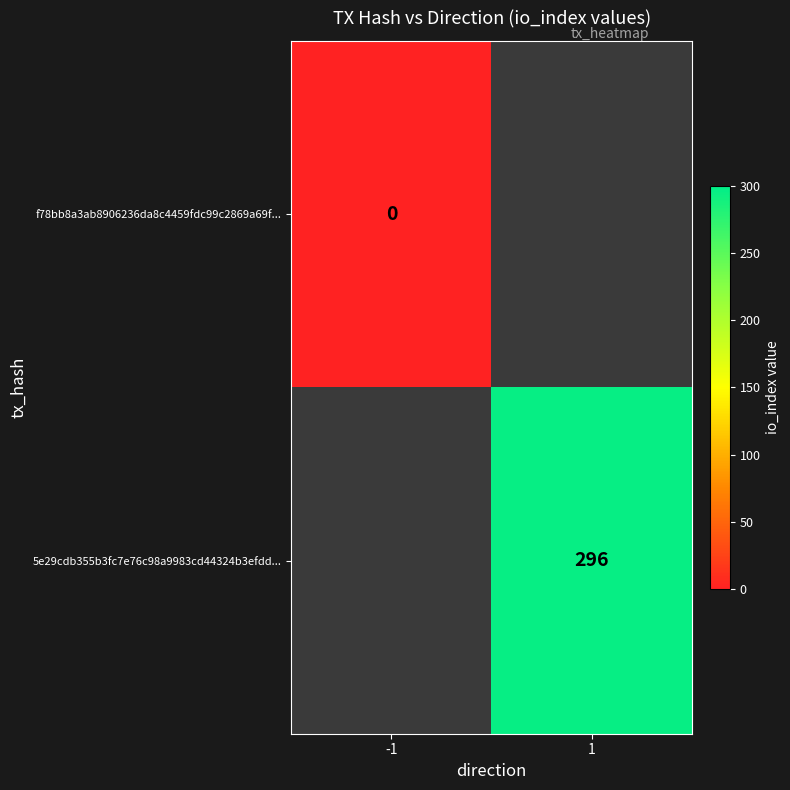

Where is f78bb8a3ab8906236da8c4459fdc99c2869a69f... nearest to the value 0?

-1